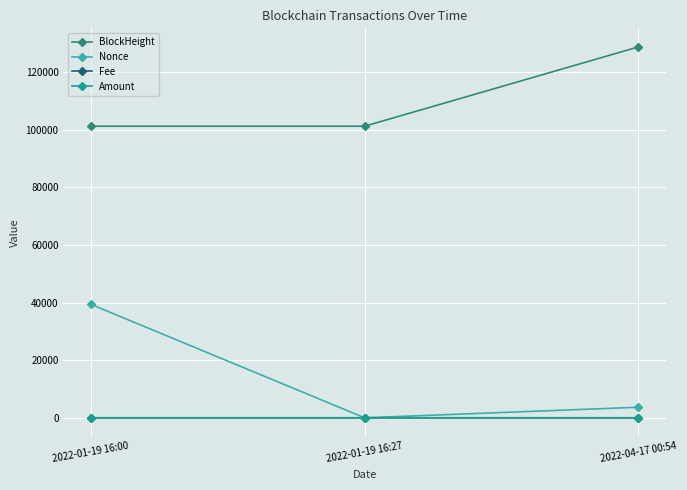

What is the label of the 2nd point from the right?

2022-01-19 16:27